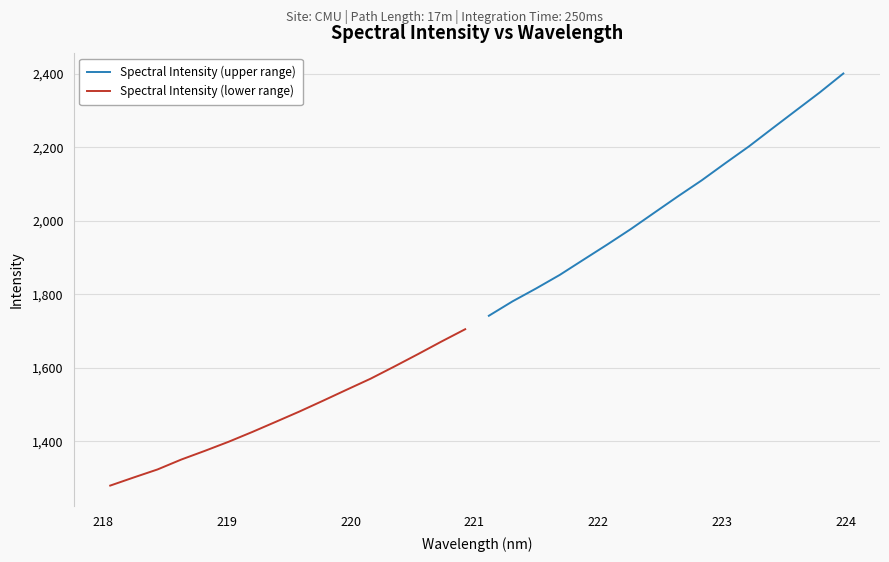

What is the highest value of the Spectral Intensity (lower range) series?

1704.8